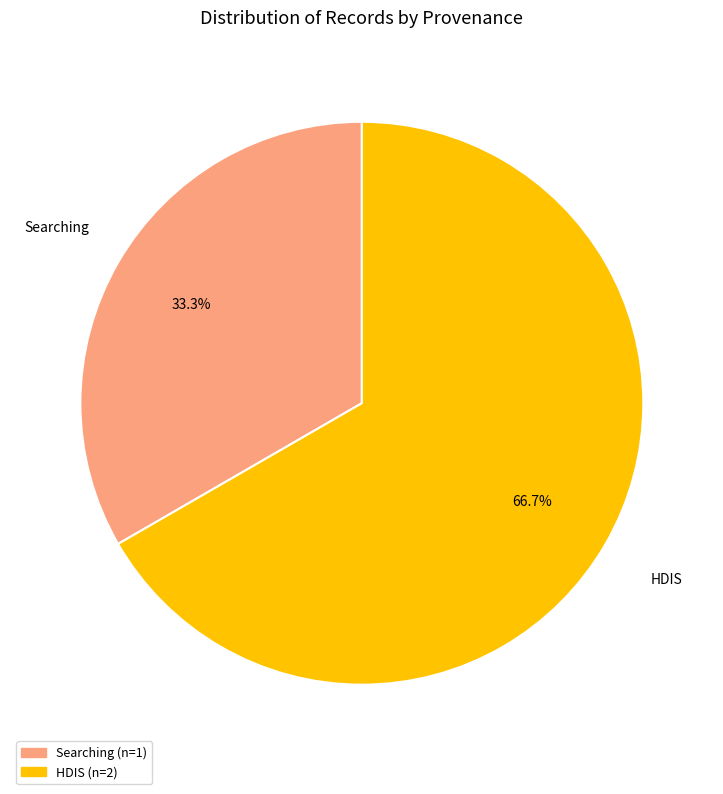

Does any single category account for the majority?

Yes